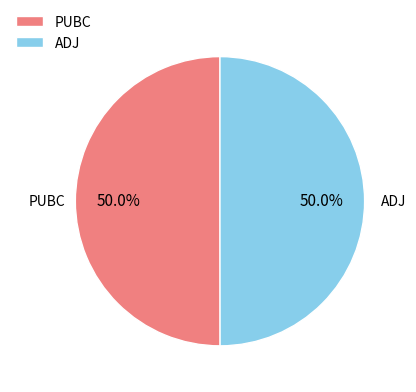

What is the total percentage of PUBC and ADJ?

100.0%